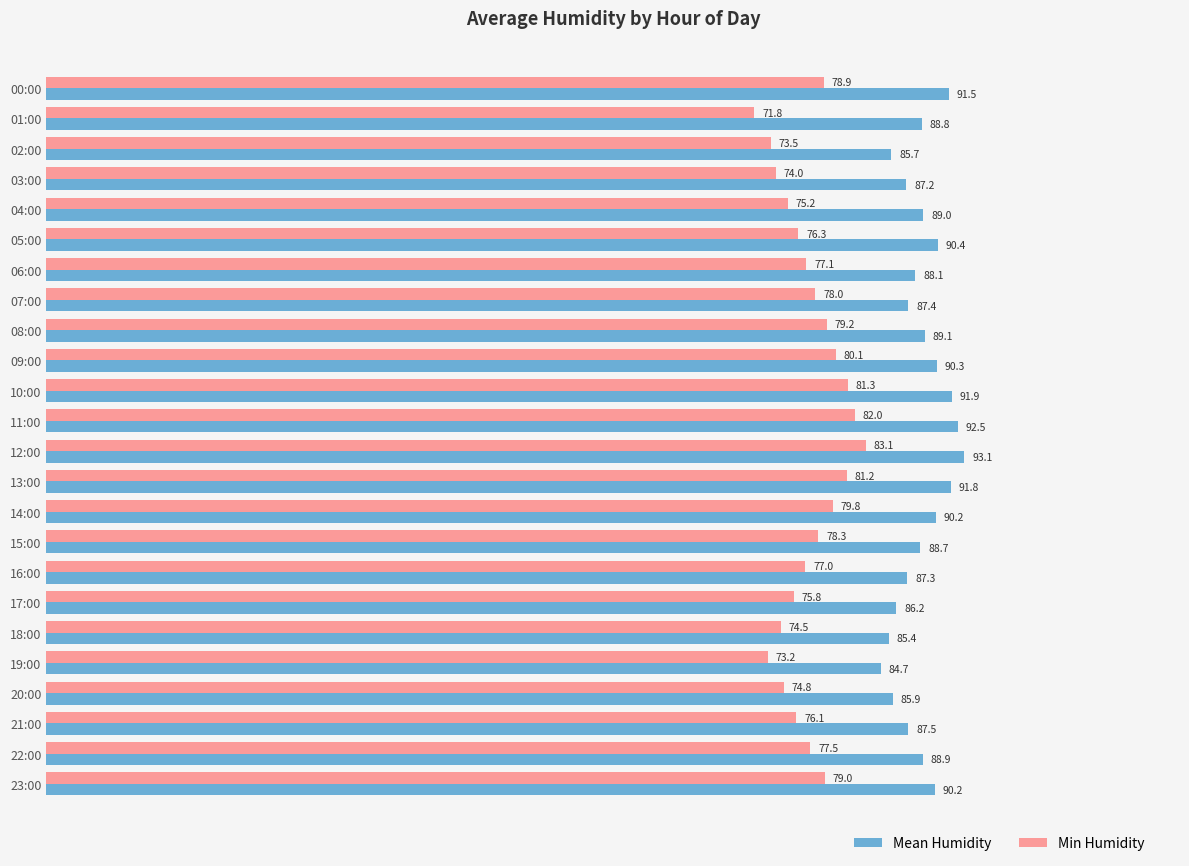

What are all the series names shown in the legend?

Mean Humidity, Min Humidity